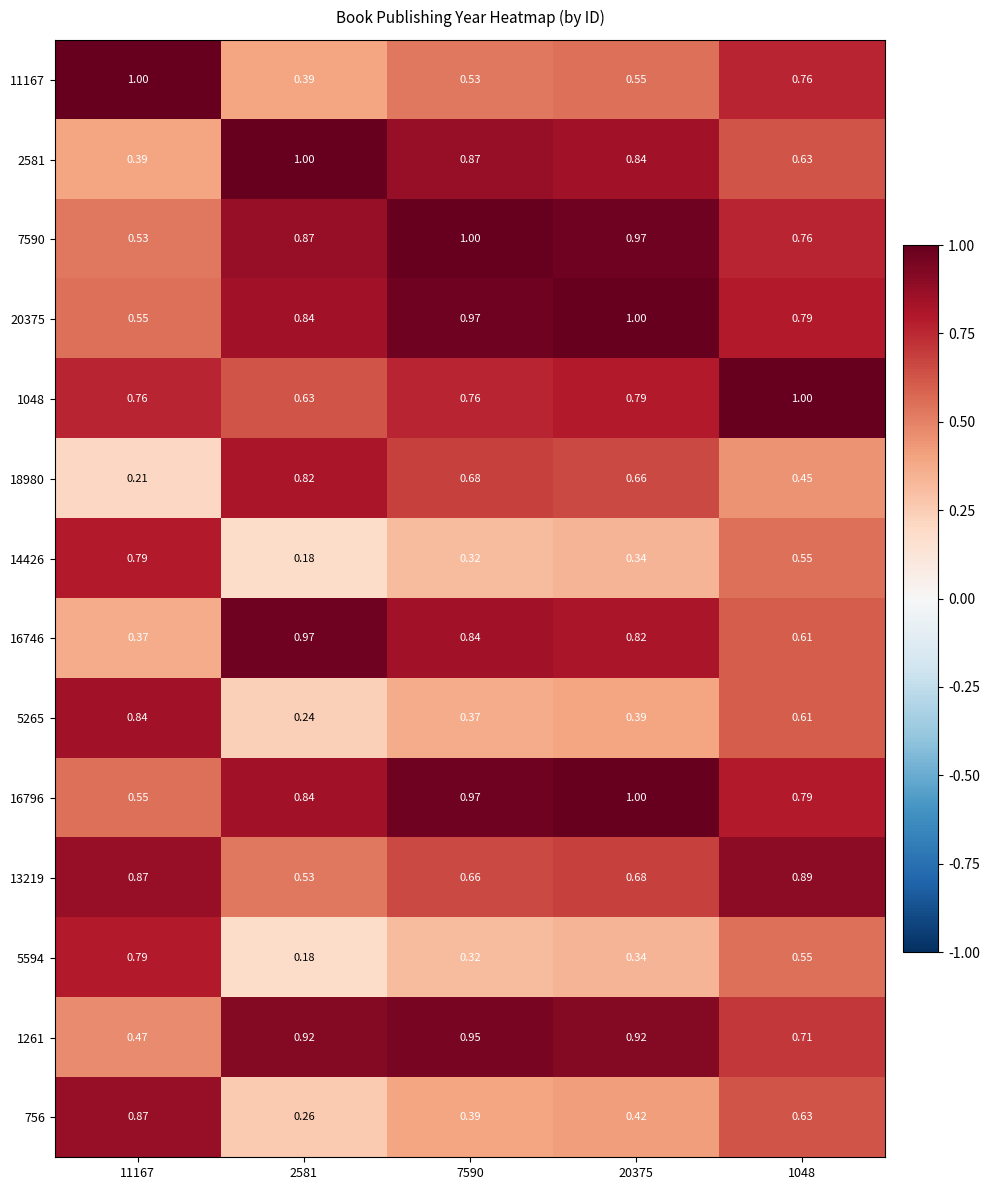

Is the value of 13219 at 7590 greater than the value of 16746 at 2581?

No